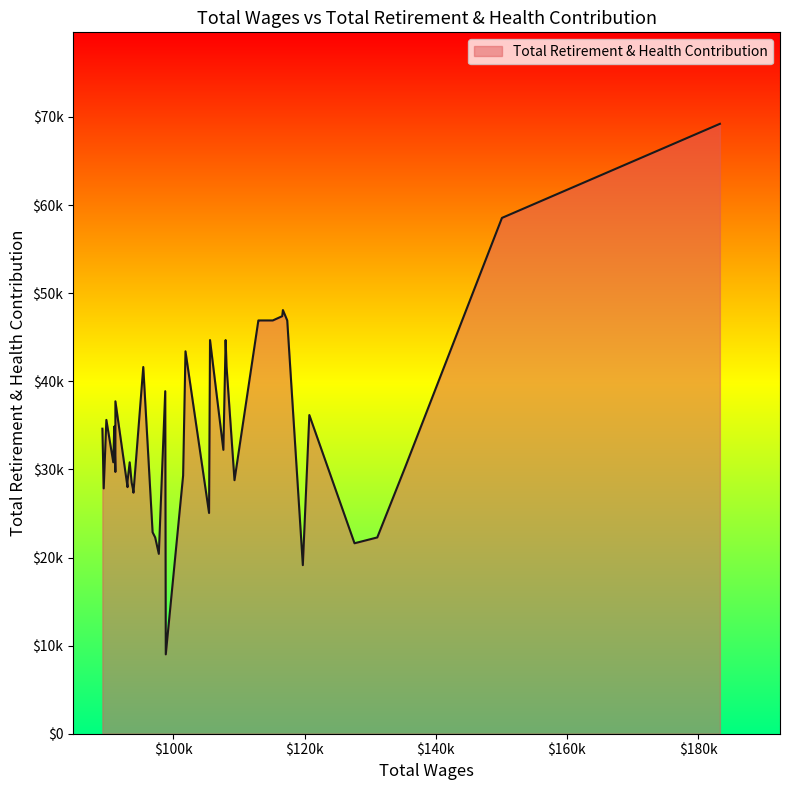

Reading right to left, list all the values displayed in this chart.

89160.0=34623	89362.0=27844	89766.0=35620	90820.0=30807	90972.0=34862	91139.0=29716	91144.0=37730	92994.0=27989	92998.0=28691	93323.0=30807	93624.0=28491	93806.0=27841	93898.0=27359	95394.0=41624	96817.0=22865	97211.0=22279	97767.0=20416	98744.0=38878	98828.0=9007	101472.0=29301	101833.0=43406	105428.0=25055	105576.0=44683	107611.0=32221	107956.0=44683	108094.0=41697	109307.0=28776	112949.0=46908	113149.0=46908	115147.0=46908	116586.0=47391	116693.0=48087	117351.0=46908	119730.0=19133	120721.0=36172	127613.0=21618	131085.0=22279	135353.0=30275	150100.0=58547	183339.0=69226